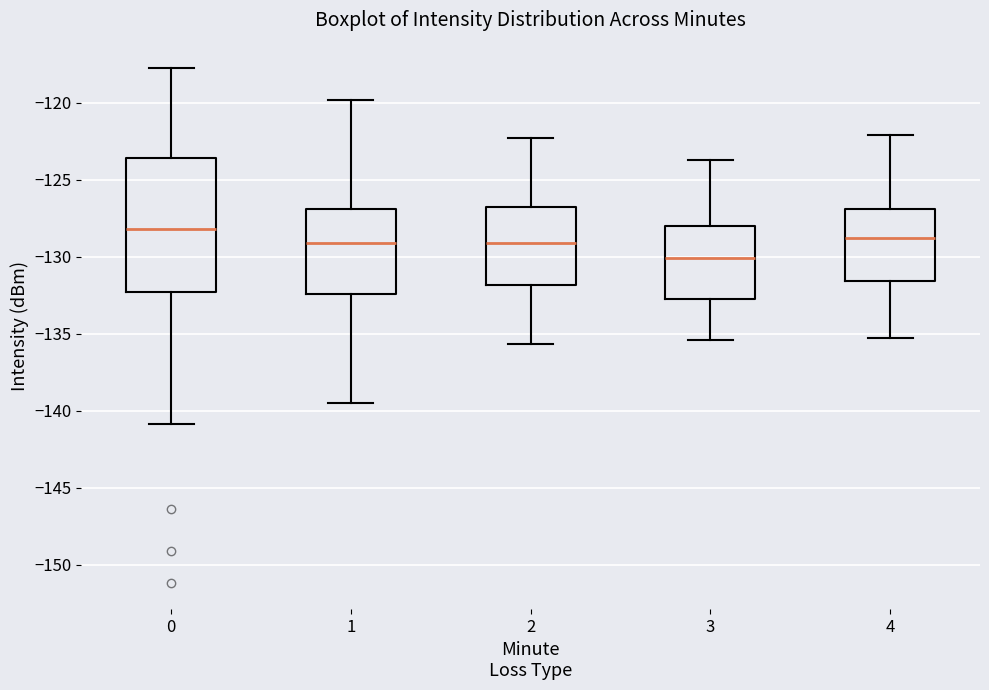

Reading left to right, transcribe this box plot: for each box, give where its median line is, the range the box spans, and where its two whiskers end, as read against the y-axis. The values are not printed on the chart, so give them approximately, as read against the axis.

0: median -128.0, box -132.5 to -123.5, whiskers -141.0 to -118.0
1: median -129.0, box -132.5 to -127.0, whiskers -139.5 to -120.0
2: median -129.0, box -132.0 to -127.0, whiskers -135.5 to -122.5
3: median -130.0, box -132.5 to -128.0, whiskers -135.5 to -123.5
4: median -129.0, box -131.5 to -127.0, whiskers -135.5 to -122.0